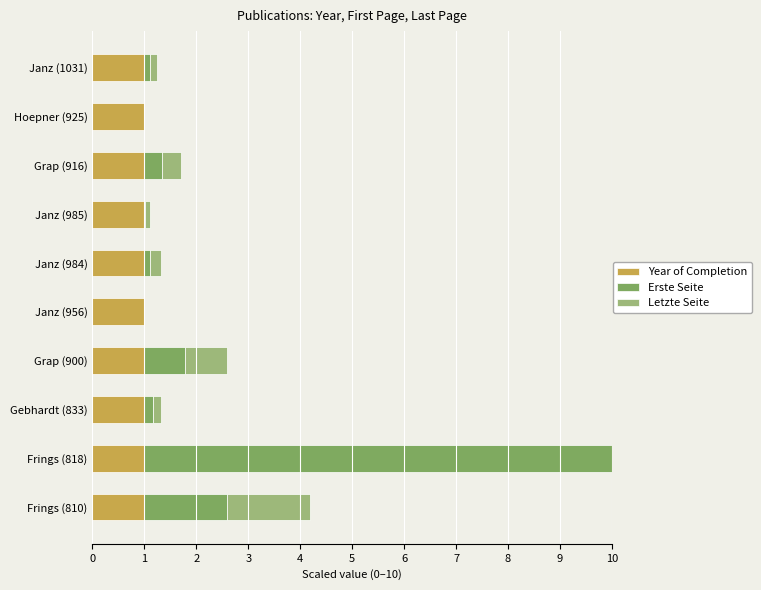

What is the value of the Erste Seite bar at the 4th from the left?

0.8